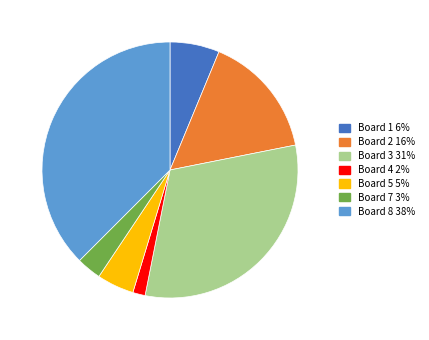

Is there any slice that represents more than half of the pie?

No